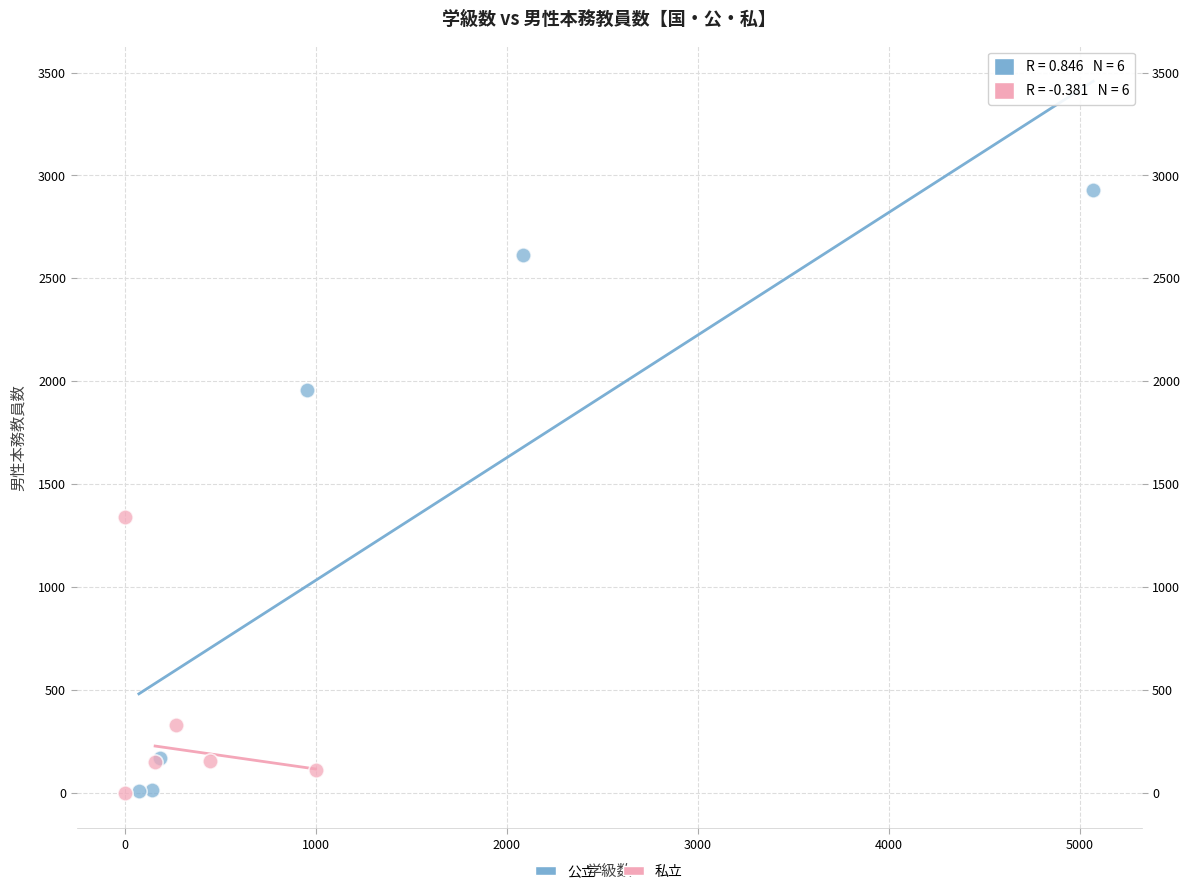

What are all the series names shown in the legend?

公立, 私立